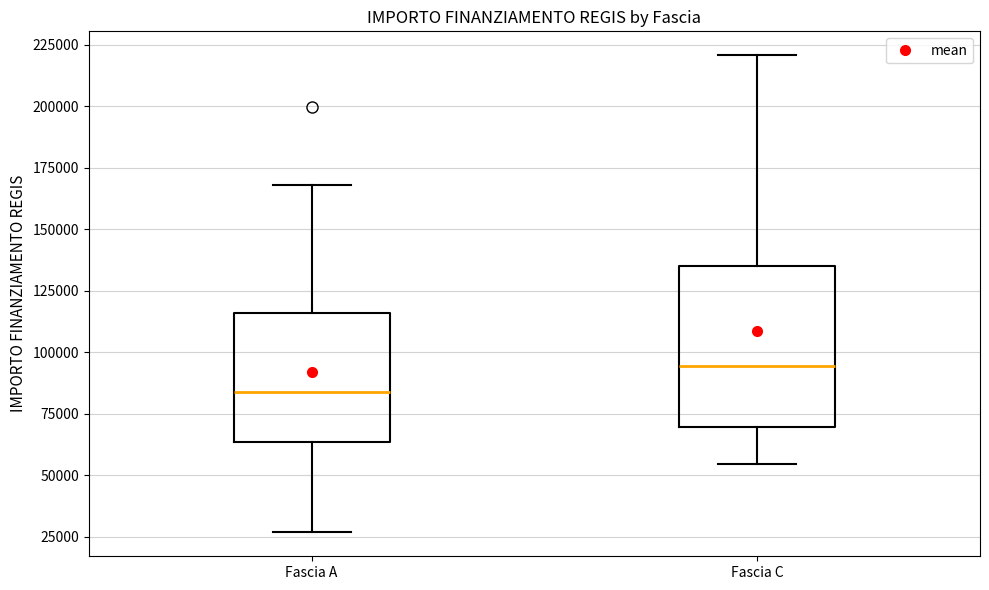

Where does the lower whisker of the box for Fascia A end on the y-axis? The values are not printed on the chart, so give them approximately, as read against the axis.

25000